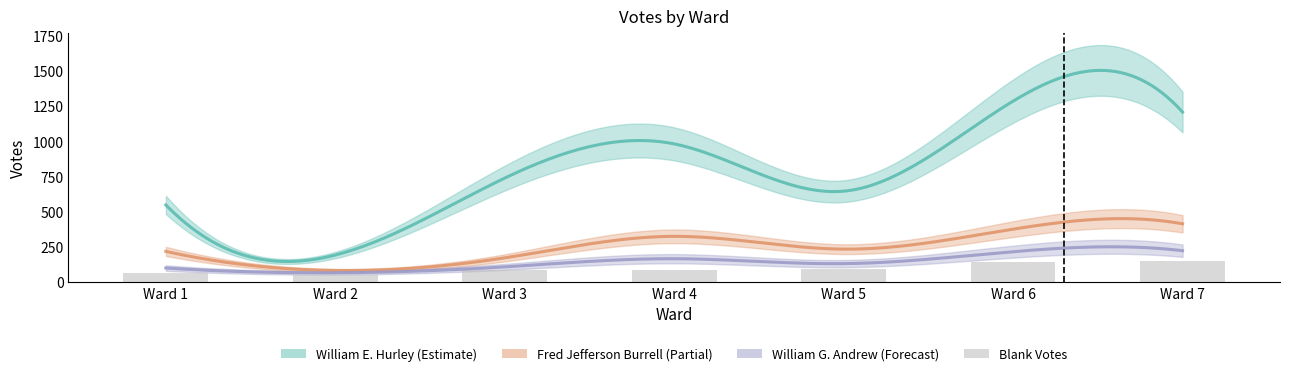

What is the lowest value of the William G. Andrew series?

64